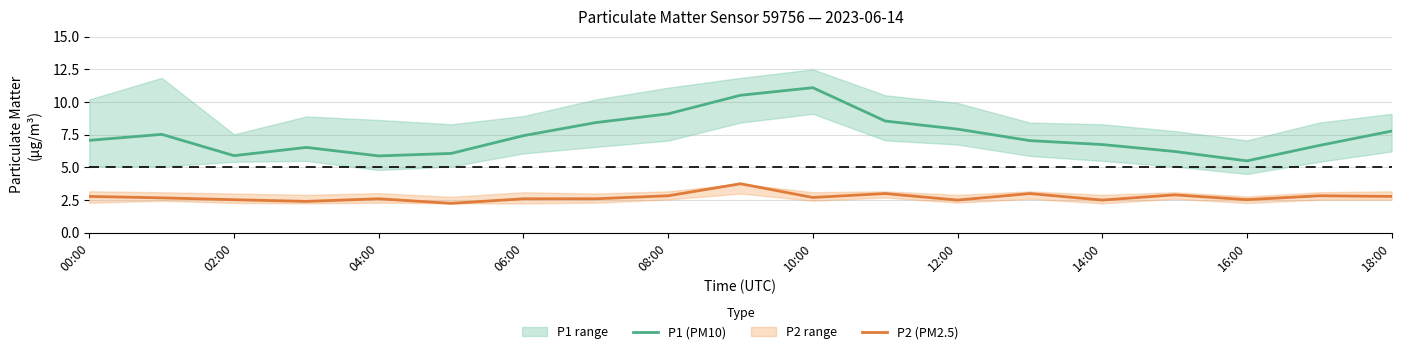

Which series has the widest spread of values?

P1 (PM10)